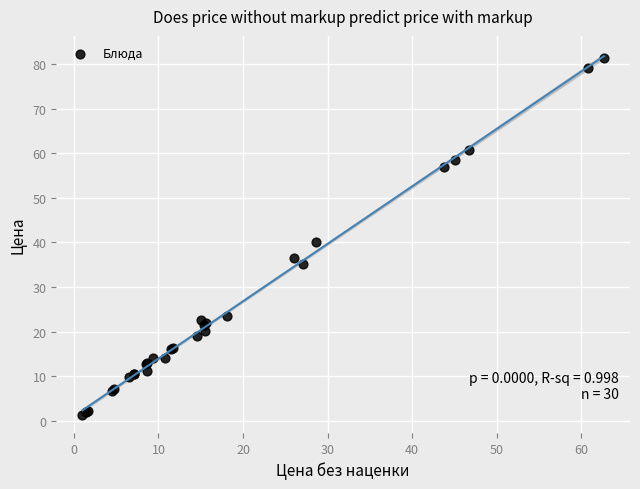

What Y value in the scatter plot is closest to 41?

40.1